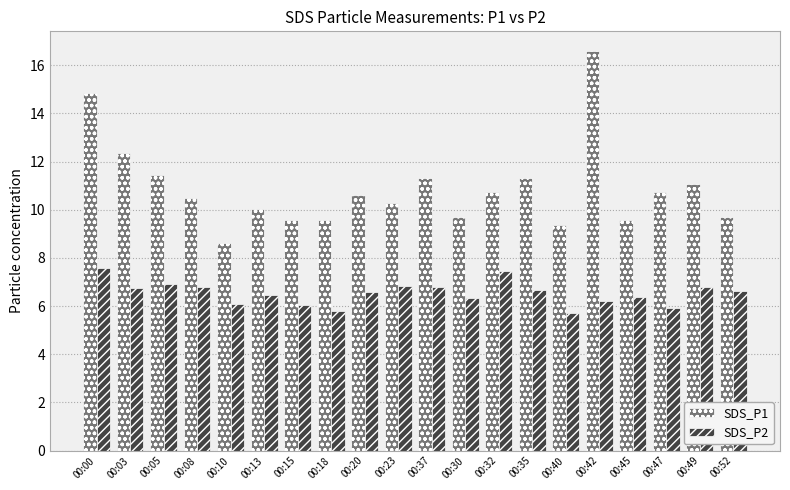

What is the label of the 9th bar from the right?

00:30